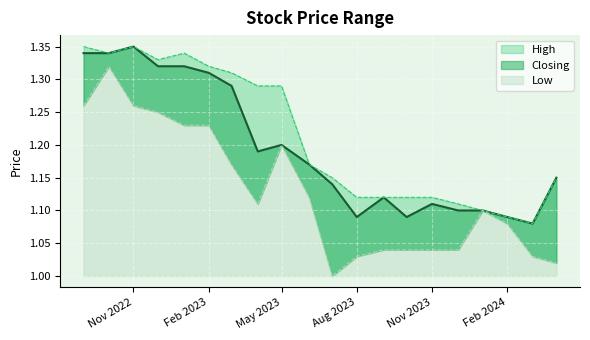

How many interior local peaks does the Low series have?

3